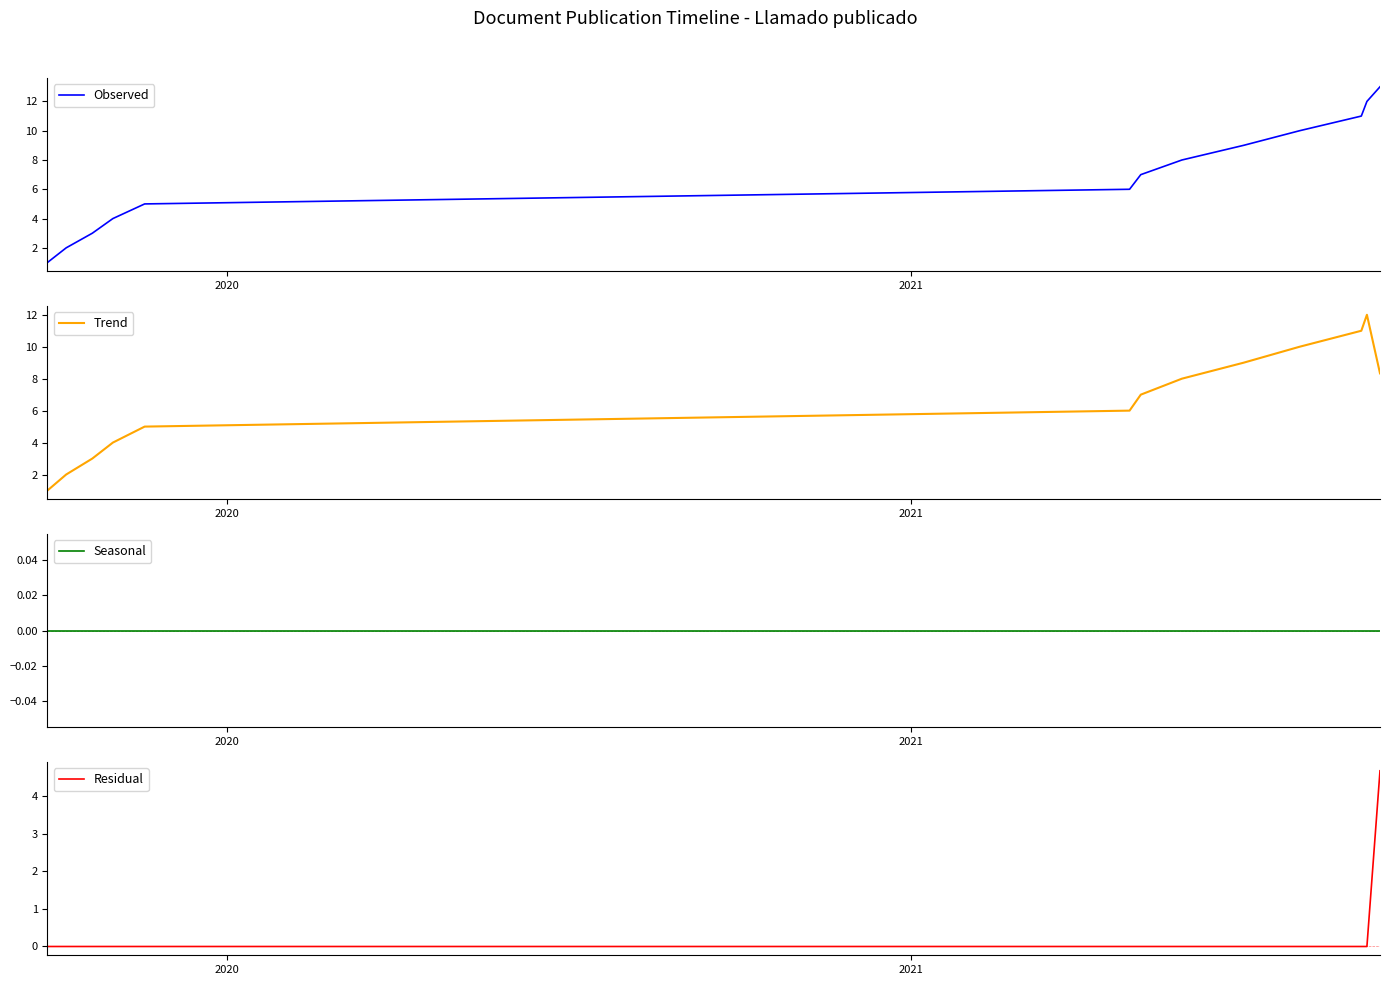

Reading left to right, extract all data points from this chart.

Observed: 1.0	2.0	3.0	4.0	5.0	6.0	7.0	8.0	9.0	10.0	11.0	12.0	13.0
Trend: 1.0	2.0	3.0	4.0	5.0	6.0	7.0	8.0	9.0	10.0	11.0	12.0	8.3
Seasonal: 0.0	0.0	0.0	0.0	0.0	0.0	0.0	0.0	0.0	0.0	0.0	0.0	0.0
Residual: 0.0	0.0	0.0	0.0	0.0	0.0	0.0	0.0	0.0	0.0	0.0	0.0	4.7